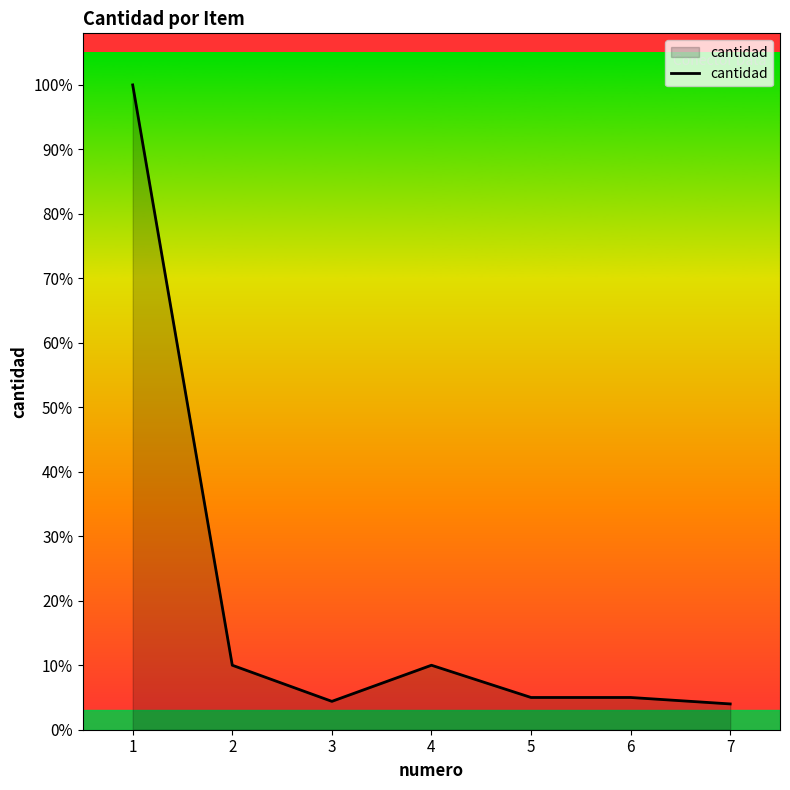

Reading left to right, list all the values displayed in this chart.

200000	20000	8800	20000	10000	10000	8000